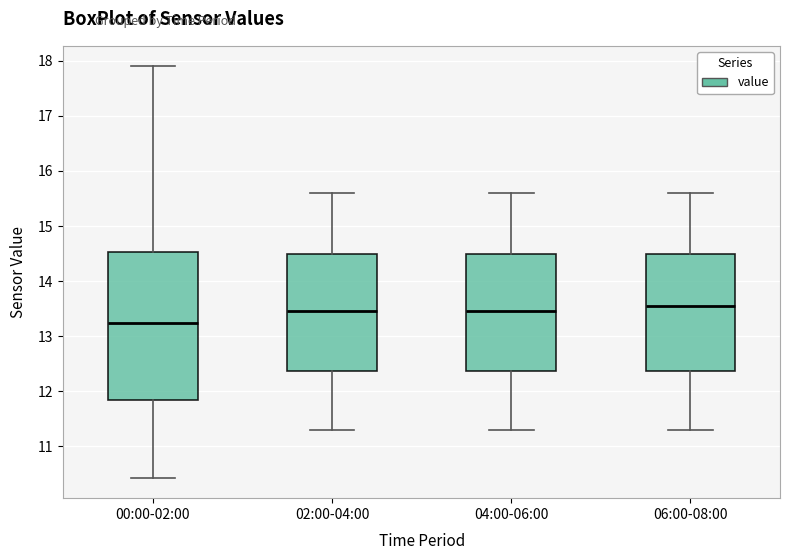

Which box's median line is the highest?

06:00-08:00